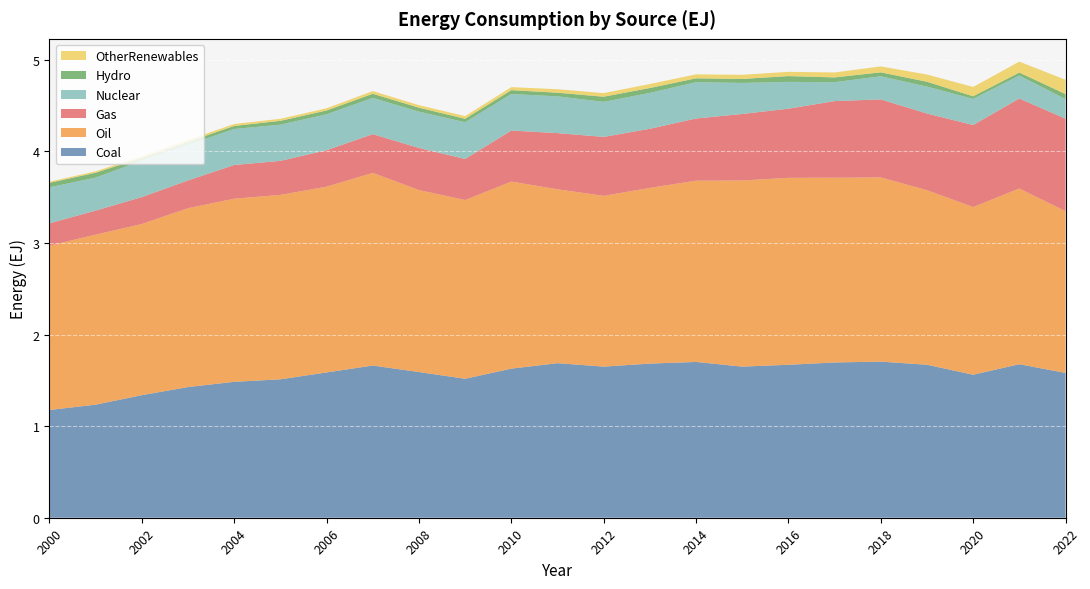

Reading right to left, list all the values displayed in this chart.

Coal: 2022=1.6	2021=1.7	2020=1.6	2019=1.7	2018=1.7	2017=1.7	2016=1.7	2015=1.7	2014=1.7	2013=1.7	2012=1.7	2011=1.7	2010=1.6	2009=1.5	2008=1.6	2007=1.7	2006=1.6	2005=1.5	2004=1.5	2003=1.4	2002=1.3	2001=1.2	2000=1.2
Oil: 2022=1.8	2021=1.9	2020=1.8	2019=1.9	2018=2.0	2017=2.0	2016=2.0	2015=2.0	2014=2.0	2013=1.9	2012=1.9	2011=1.9	2010=2.0	2009=2.0	2008=2.0	2007=2.1	2006=2.0	2005=2.0	2004=2.0	2003=2.0	2002=1.9	2001=1.9	2000=1.8
Gas: 2022=1.0	2021=1.0	2020=0.9	2019=0.8	2018=0.9	2017=0.8	2016=0.8	2015=0.7	2014=0.7	2013=0.6	2012=0.6	2011=0.6	2010=0.6	2009=0.4	2008=0.5	2007=0.4	2006=0.4	2005=0.4	2004=0.4	2003=0.3	2002=0.3	2001=0.3	2000=0.2
Nuclear: 2022=0.2	2021=0.3	2020=0.3	2019=0.3	2018=0.3	2017=0.2	2016=0.3	2015=0.3	2014=0.4	2013=0.4	2012=0.4	2011=0.4	2010=0.4	2009=0.4	2008=0.4	2007=0.4	2006=0.4	2005=0.4	2004=0.4	2003=0.4	2002=0.4	2001=0.4	2000=0.4
Hydro: 2022=0.1	2021=0.0	2020=0.0	2019=0.1	2018=0.0	2017=0.1	2016=0.1	2015=0.0	2014=0.0	2013=0.1	2012=0.1	2011=0.0	2010=0.0	2009=0.0	2008=0.0	2007=0.0	2006=0.0	2005=0.0	2004=0.0	2003=0.0	2002=0.0	2001=0.1	2000=0.0
OtherRenewables: 2022=0.2	2021=0.1	2020=0.1	2019=0.1	2018=0.1	2017=0.1	2016=0.0	2015=0.0	2014=0.0	2013=0.0	2012=0.0	2011=0.0	2010=0.0	2009=0.0	2008=0.0	2007=0.0	2006=0.0	2005=0.0	2004=0.0	2003=0.0	2002=0.0	2001=0.0	2000=0.0